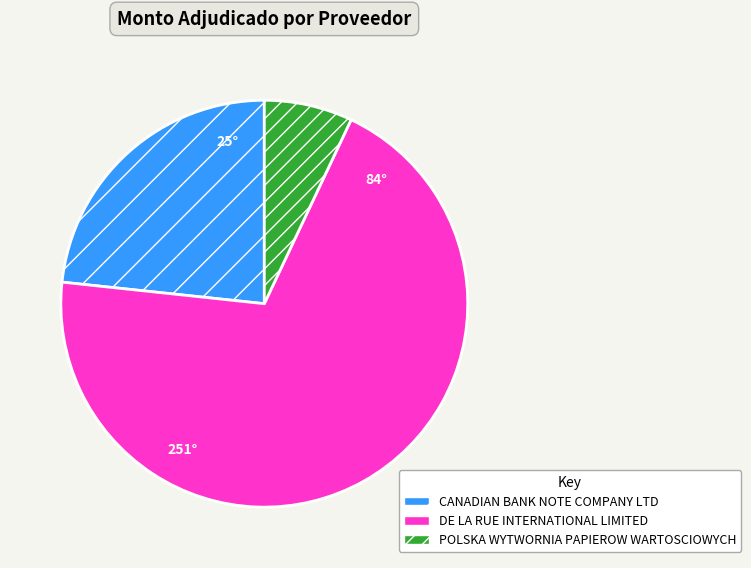

True or false: CANADIAN BANK NOTE COMPANY LTD accounts for 23% of the total.

True